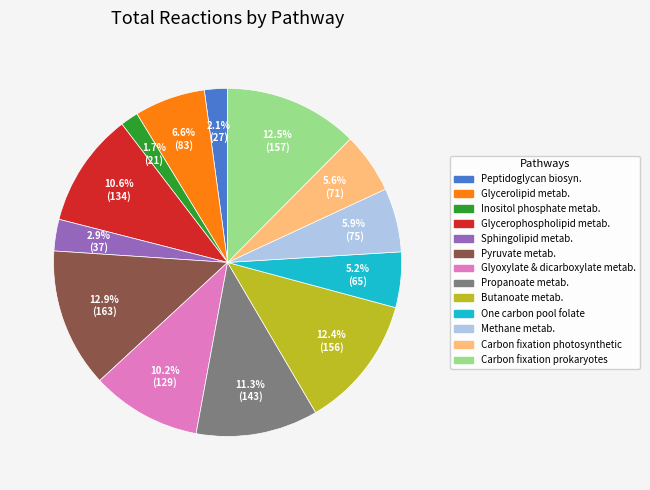

Does any single category account for the majority?

No